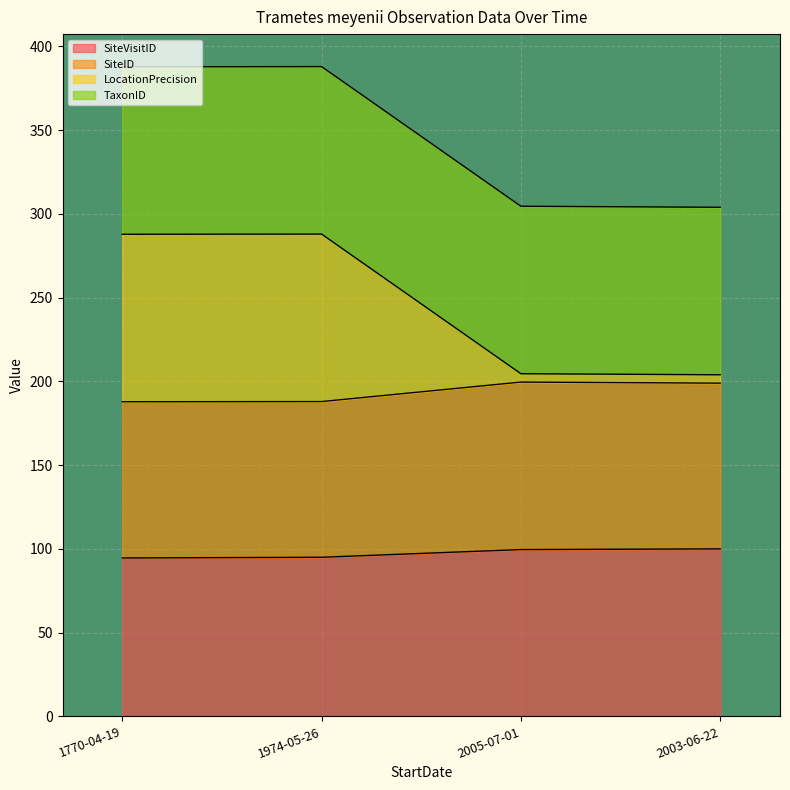

What is the lowest value of the SiteVisitID series?

94.6